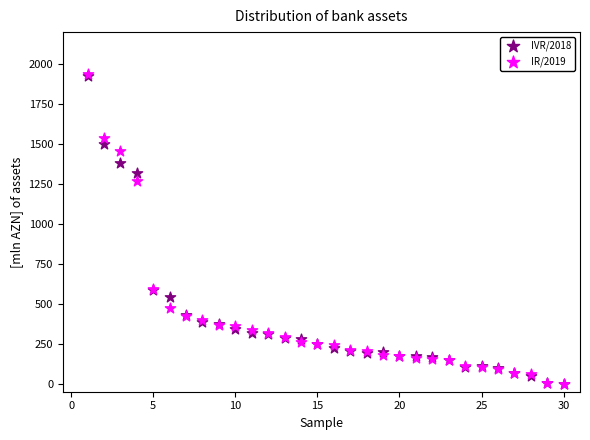

Across all series, what Y value is closest to 969?

1269.7